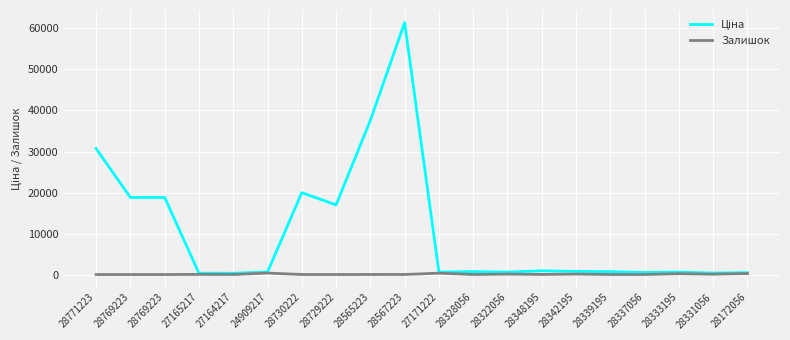

Does the chart display data point markers on the line(s)?

No